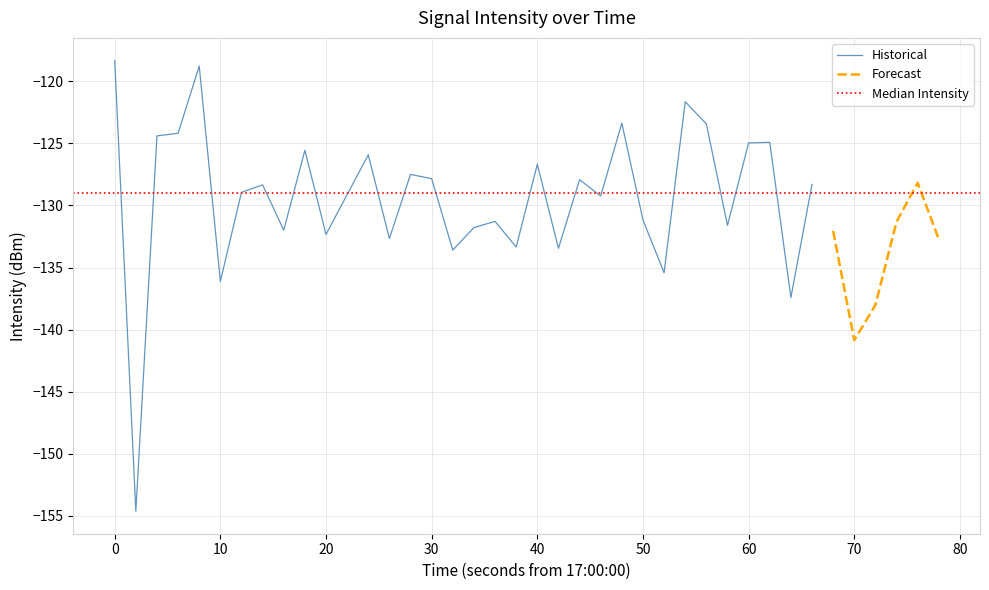

True or false: the data shows -36.0 at 5.

False